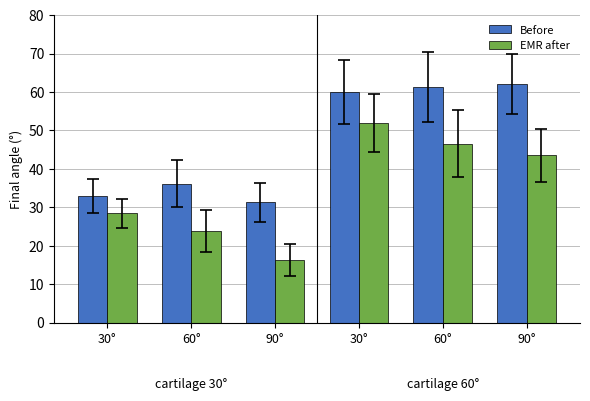

What are all the series names shown in the legend?

Before, EMR after